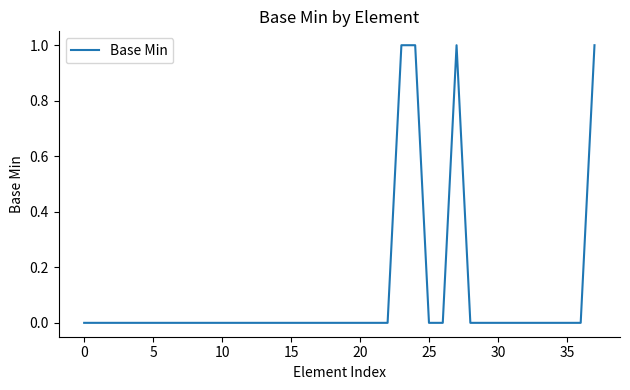

True or false: the data shows 0 at 10.

True